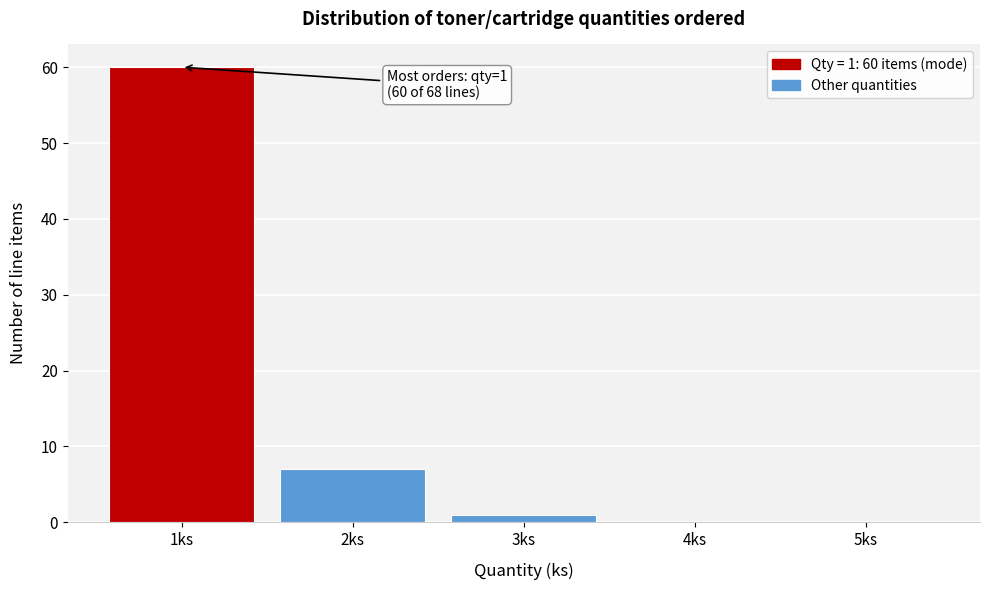

Which range on the x-axis has the tallest bar?

0.5 to 1.5